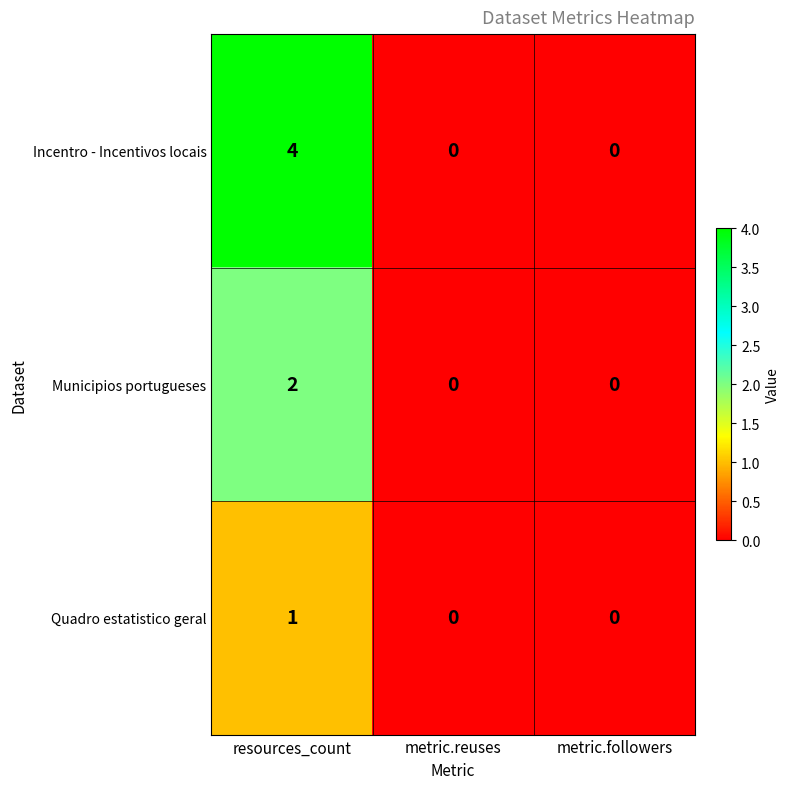

Reading left to right, what are all the values shown in this chart?

Incentro - Incentivos locais: 4	0	0
Municipios portugueses: 2	0	0
Quadro estatistico geral: 1	0	0